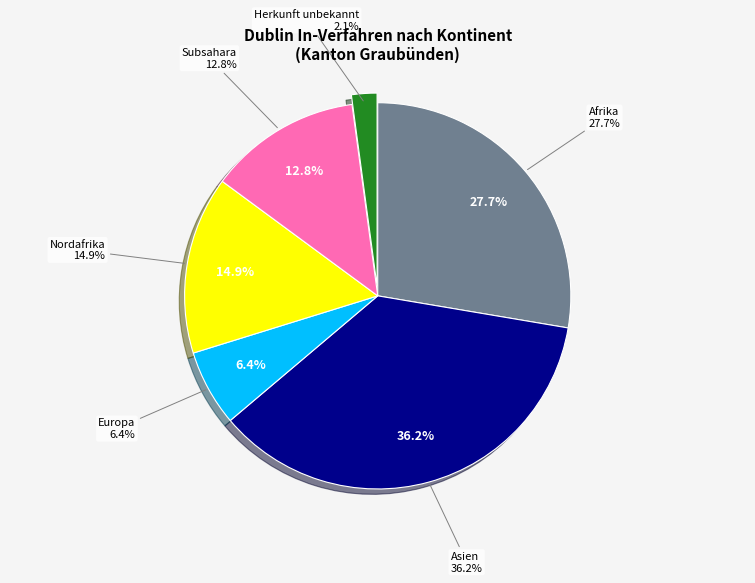

How many slices are in this pie chart?

6